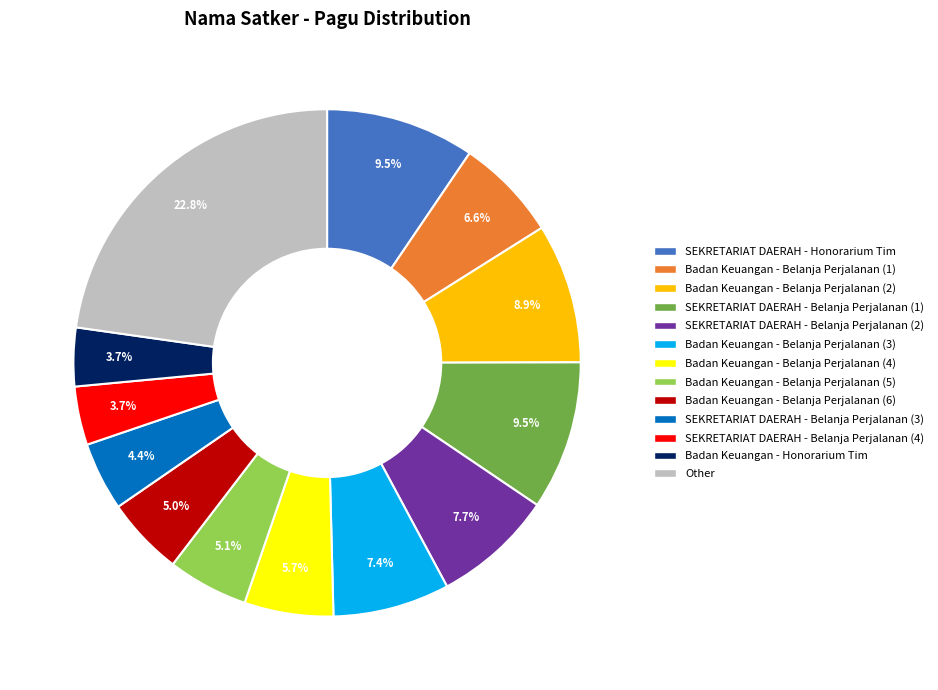

Is there a majority slice in this chart?

No